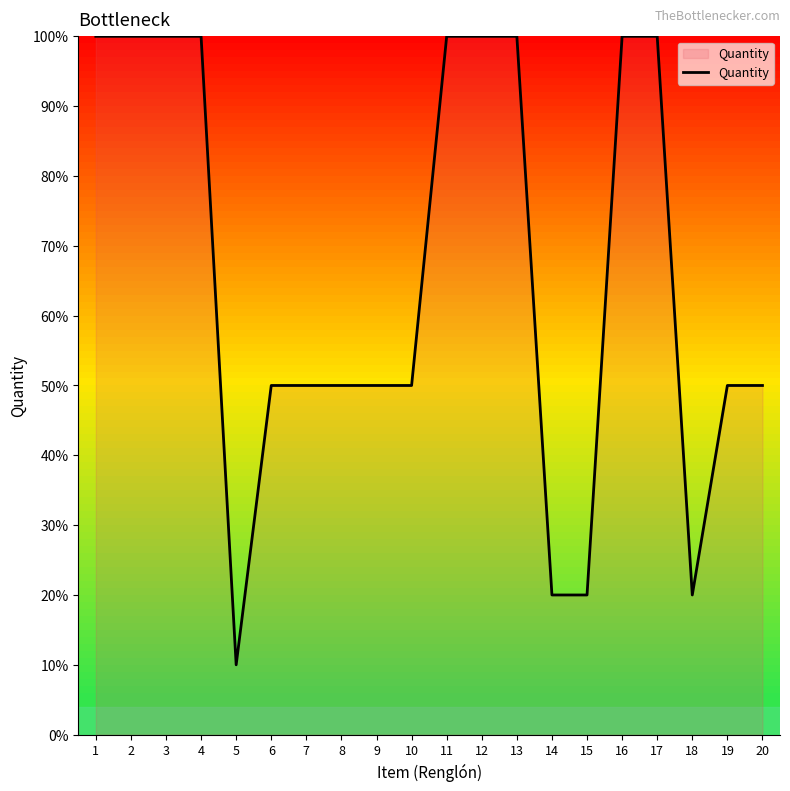

What is the ratio of the value at 4 to the value at 9?

2.0